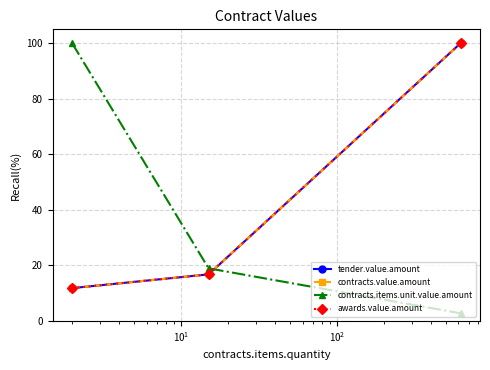

How many lines are shown in the chart?

4